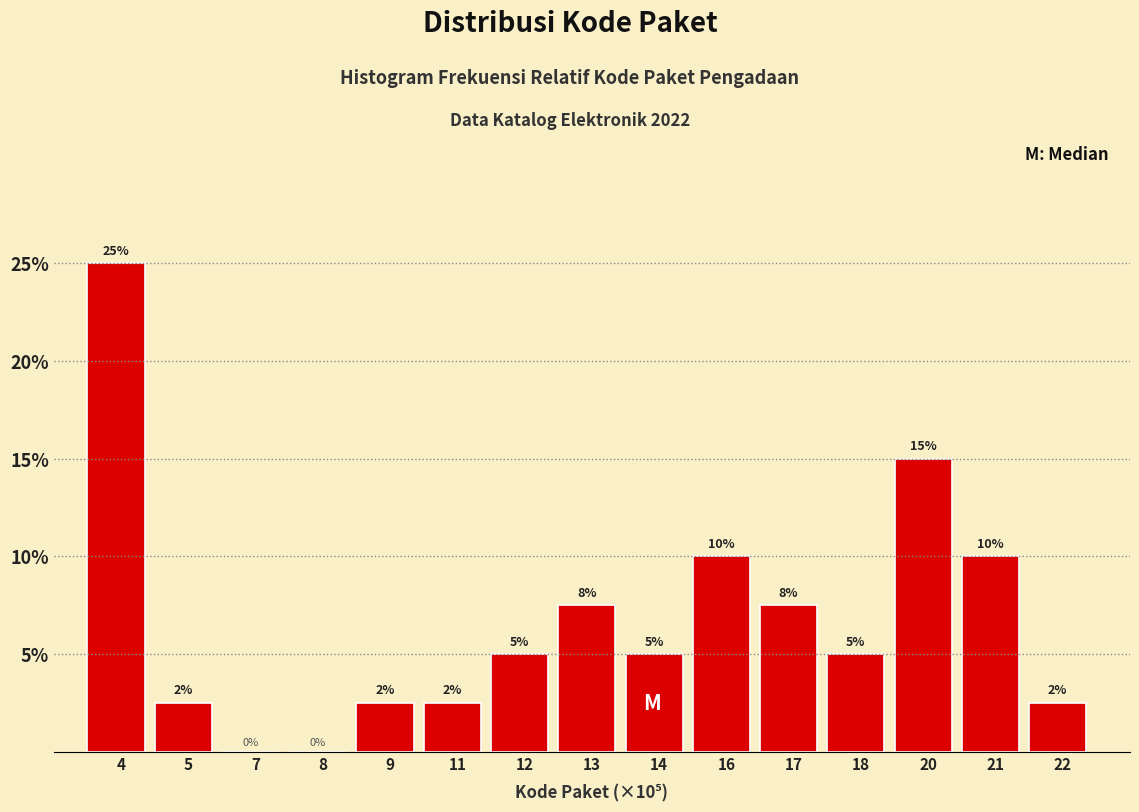

The value at 18 is 8.3. True or false?

False